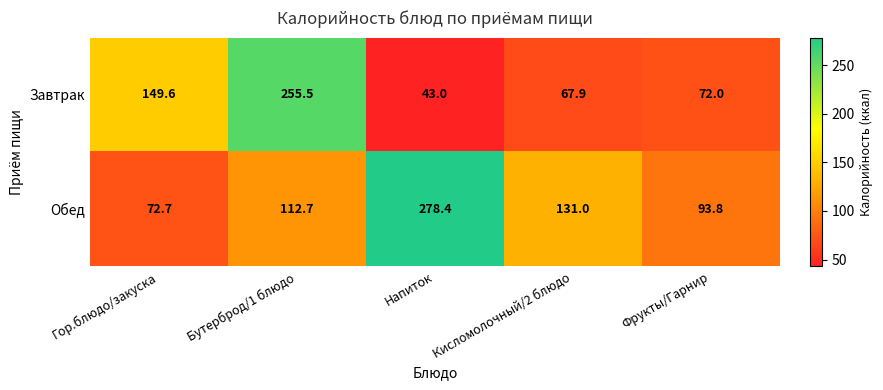

Rank the series at Кисломолочный/2 блюдо from lowest to highest value.

Завтрак, Обед